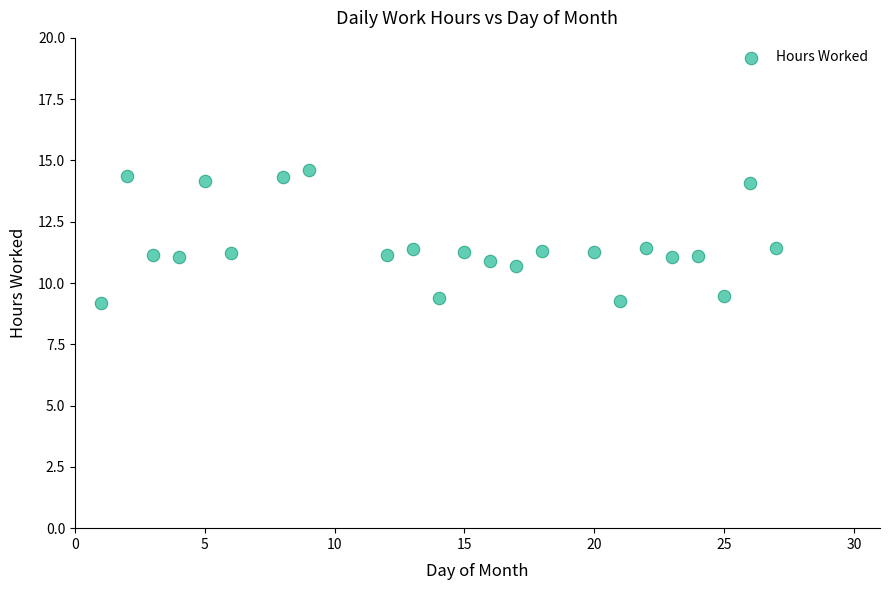

What is the range of X values (max minus min)?

26.0